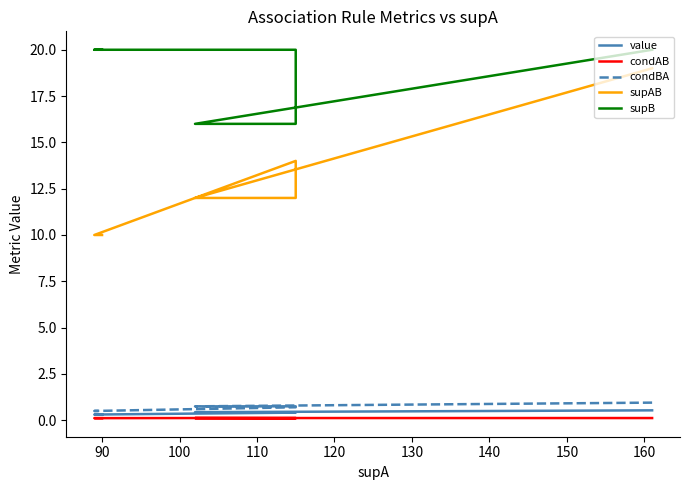

True or false: condAB and supB intersect in this chart.

False